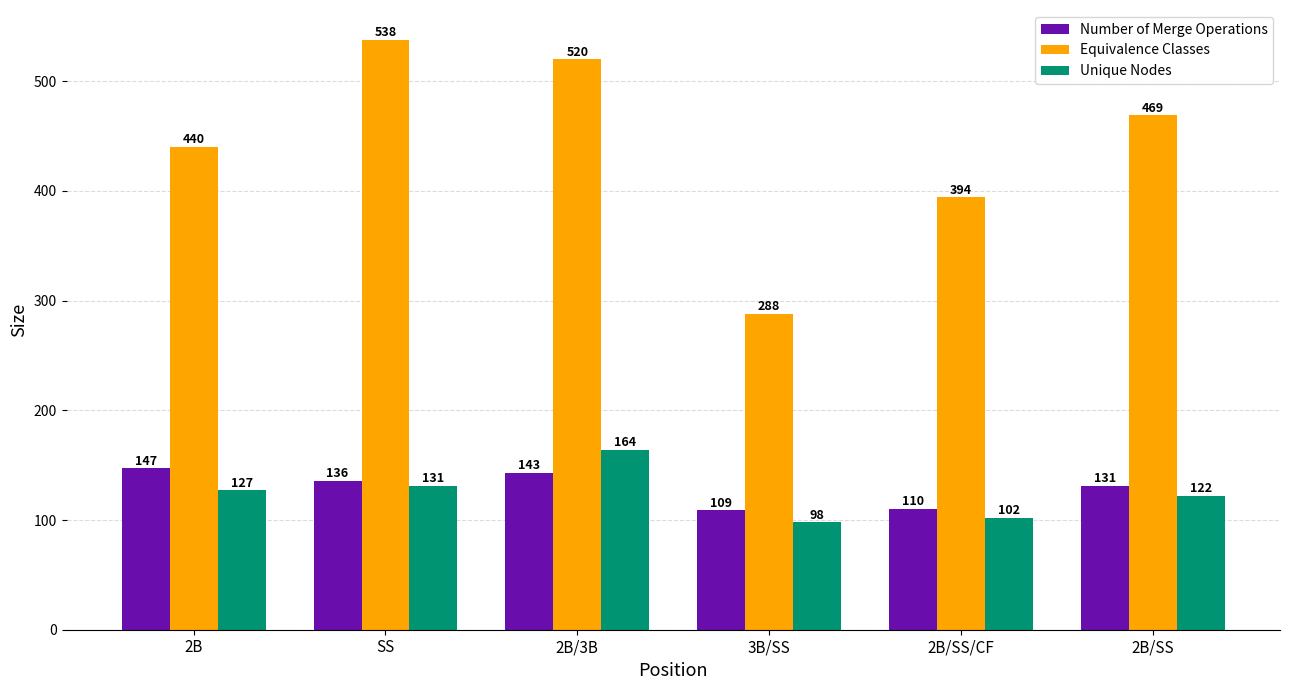

Is it true that Equivalence Classes equals 288 at 3B/SS?

True